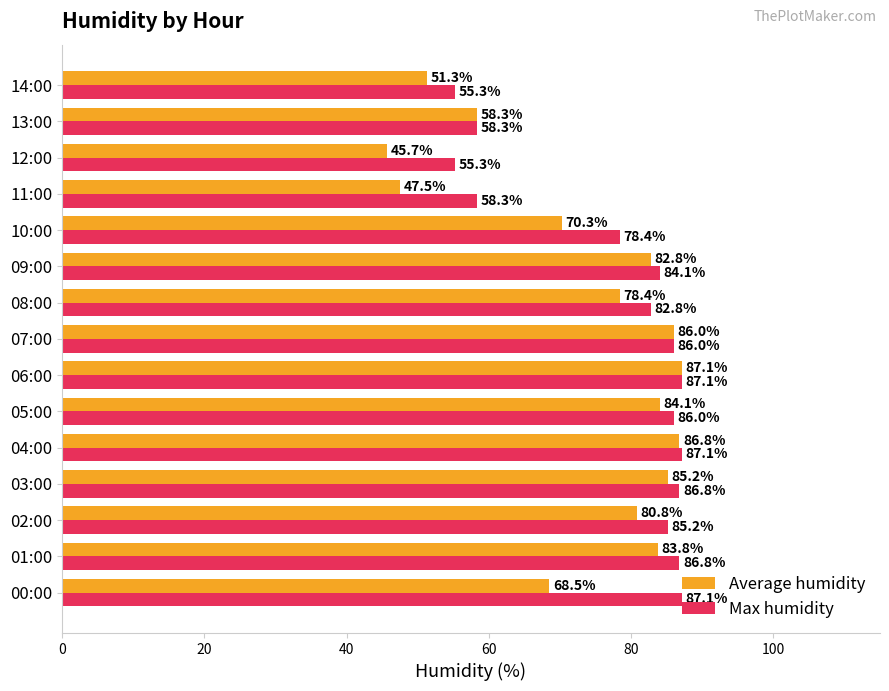

How many values in the Max humidity series are below 85?

7